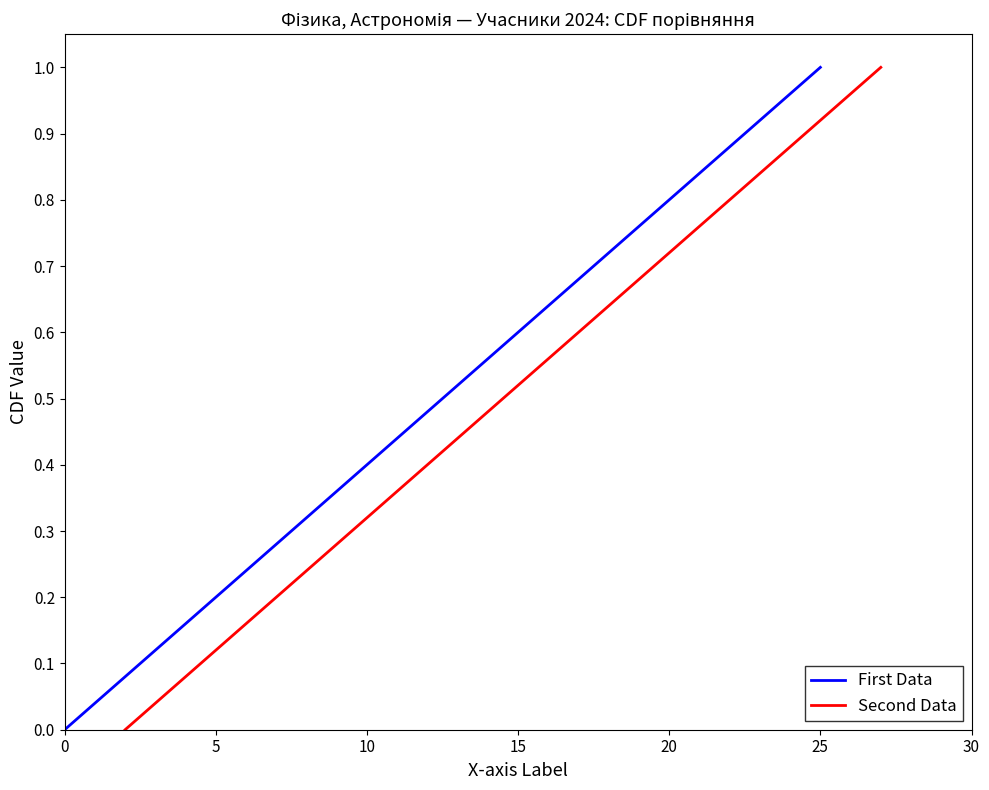

How many values in First Data are above zero?

26